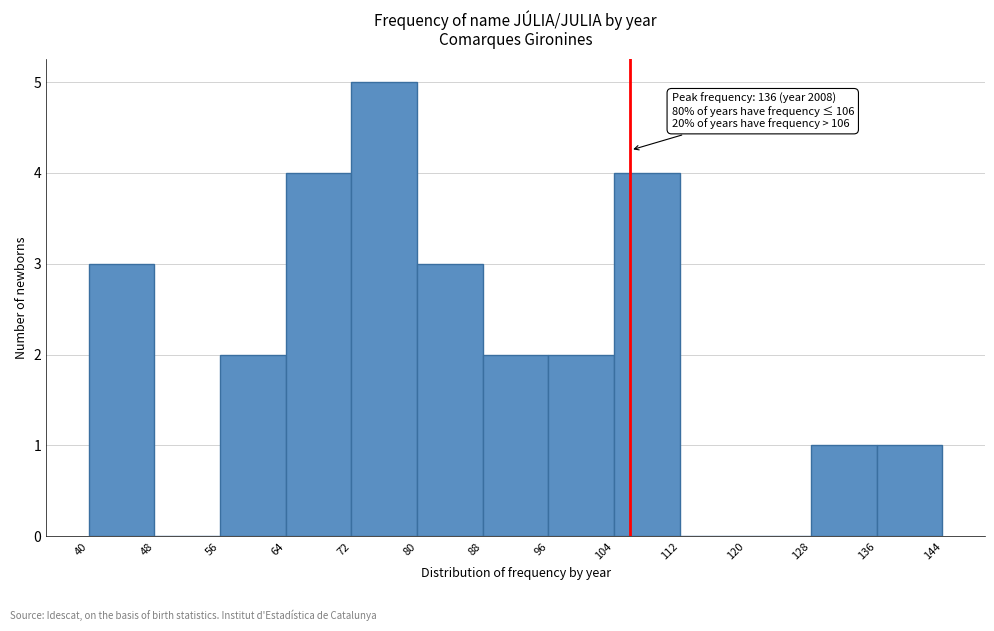

Over which range of the x-axis is the bar tallest?

72 to 80